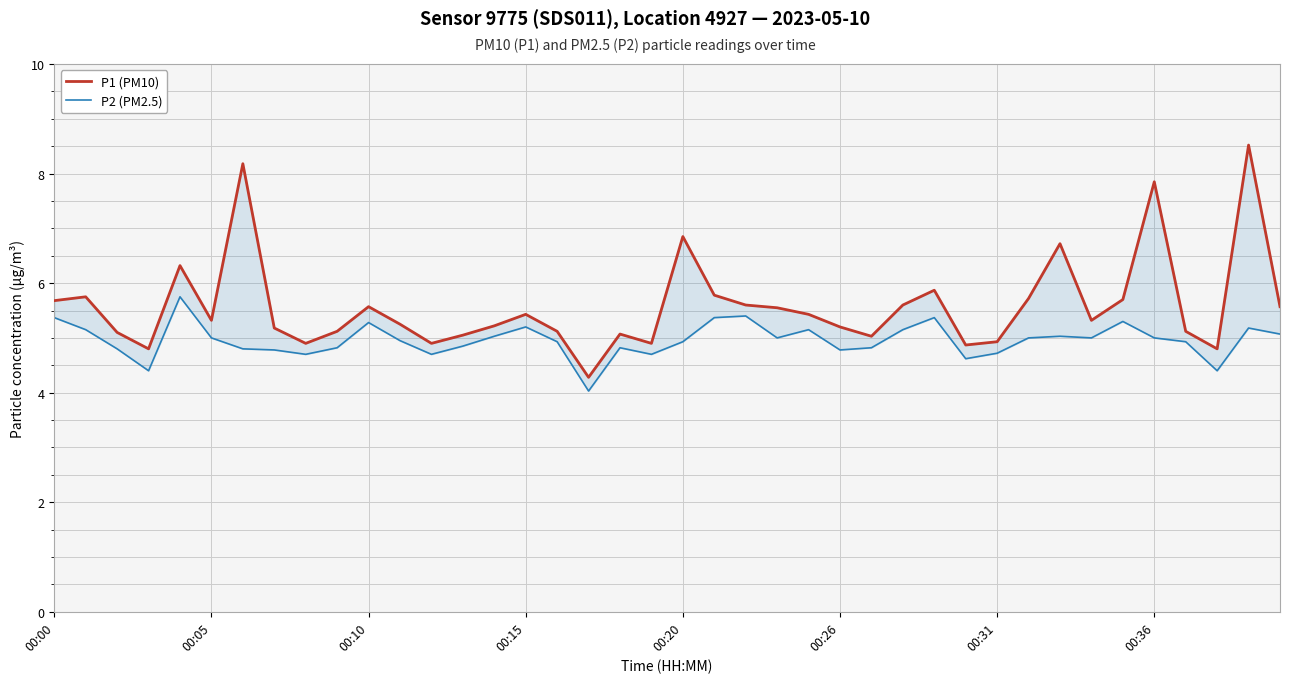

Which series changed the most between 24 and 26?

P1 (PM10)